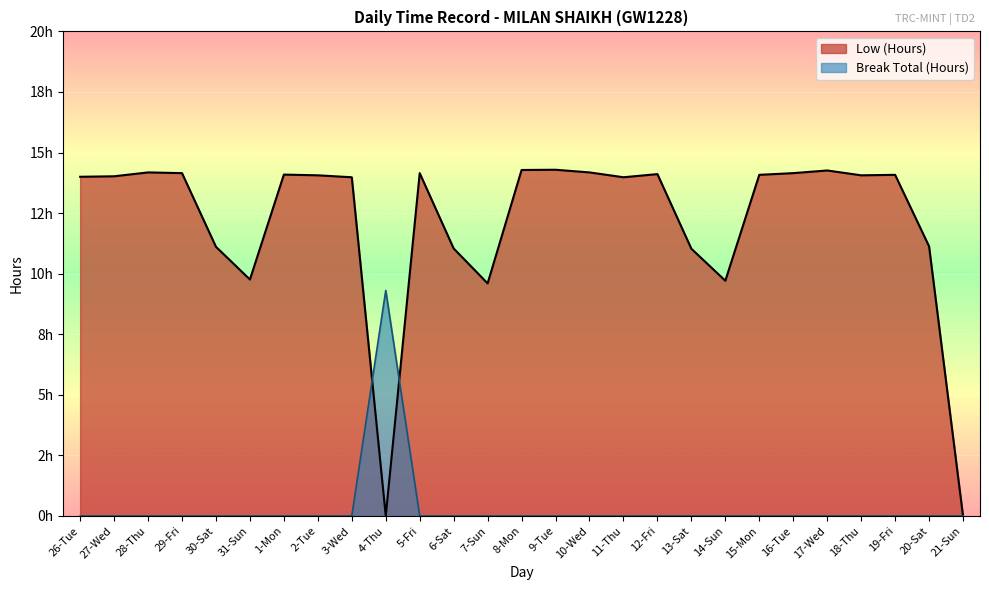

Which category has the lowest value across all series?

4-Thu